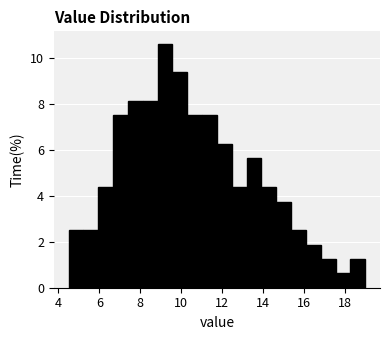

Around what value on the x-axis is the tallest bar? Give the approximate position of its centre, as read against the axis.

9.2